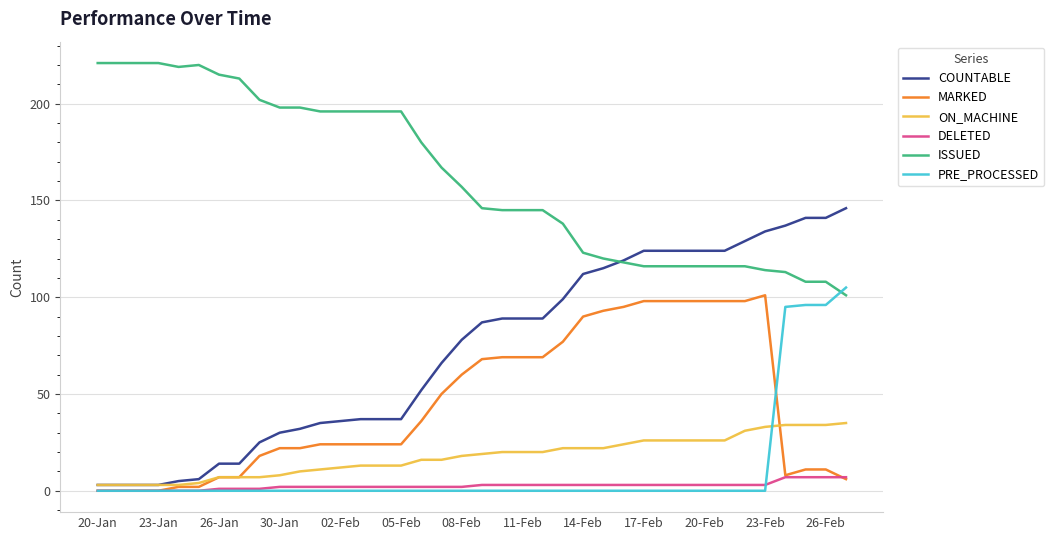

Which series has the largest total across all categories?

ISSUED